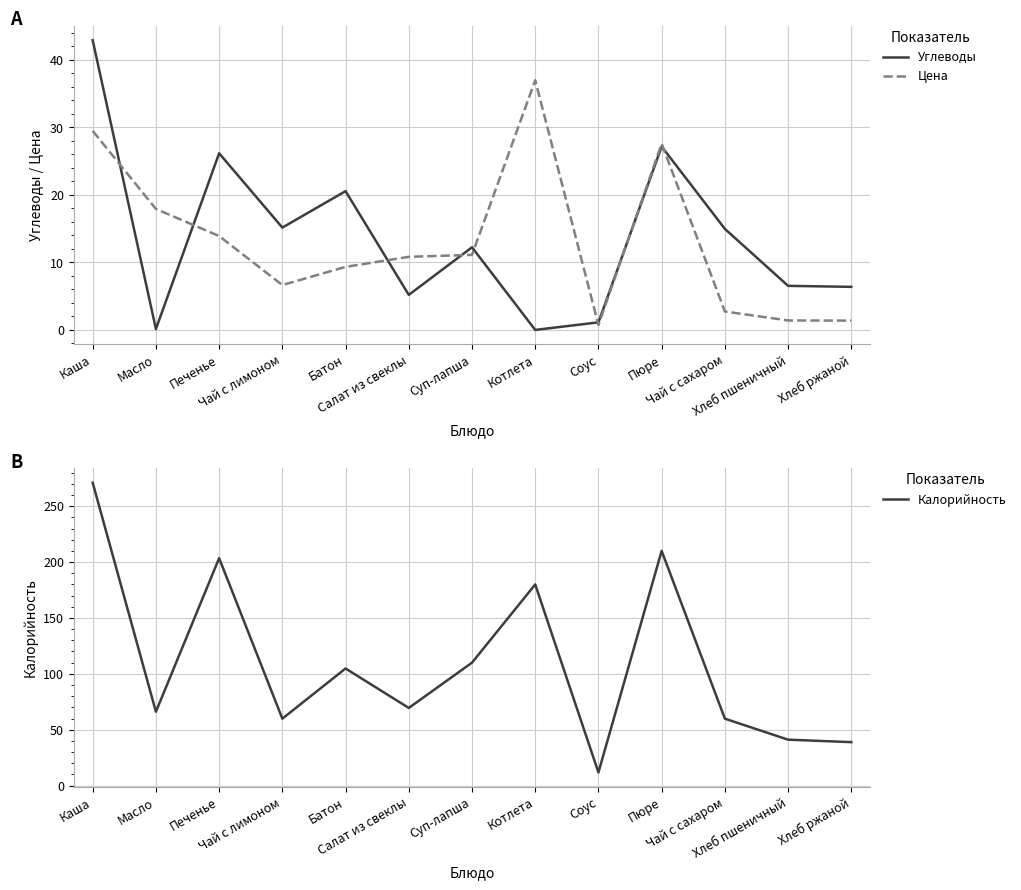

Reading left to right, what are all the values shown in this chart?

Углеводы: Каша=42.9	Масло=0.1	Печенье=26.2	Чай с лимоном=15.2	Батон=20.6	Салат из свеклы=5.2	Суп-лапша=12.2	Котлета=0.0	Соус=1.1	Пюре=27.2	Чай с сахаром=15.0	Хлеб пшеничный=6.5	Хлеб ржаной=6.4
Цена: Каша=29.5	Масло=17.9	Печенье=13.9	Чай с лимоном=6.7	Батон=9.3	Салат из свеклы=10.8	Суп-лапша=11.1	Котлета=37.0	Соус=0.7	Пюре=27.6	Чай с сахаром=2.7	Хлеб пшеничный=1.4	Хлеб ржаной=1.4
Калорийность: Каша=271.0	Масло=66.1	Печенье=203.5	Чай с лимоном=59.9	Батон=104.8	Салат из свеклы=69.5	Суп-лапша=110.0	Котлета=180.0	Соус=11.8	Пюре=210.0	Чай с сахаром=59.9	Хлеб пшеничный=41.1	Хлеб ржаной=38.9